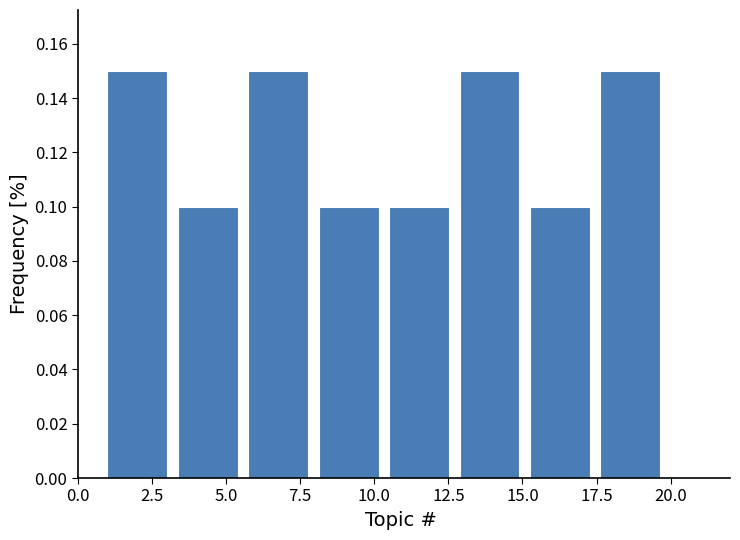

How tall is the bar that spans 10.5 to 13.0 on the x-axis? Neither the bar edges nor the heights are printed on the chart, so give them approximately, as read against the axes.

0.10